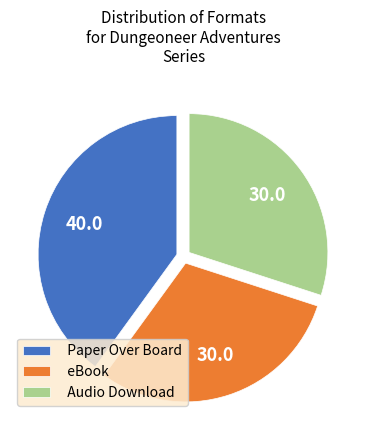

Approximately how many times larger is the value at Paper Over Board compared to eBook?

1.3